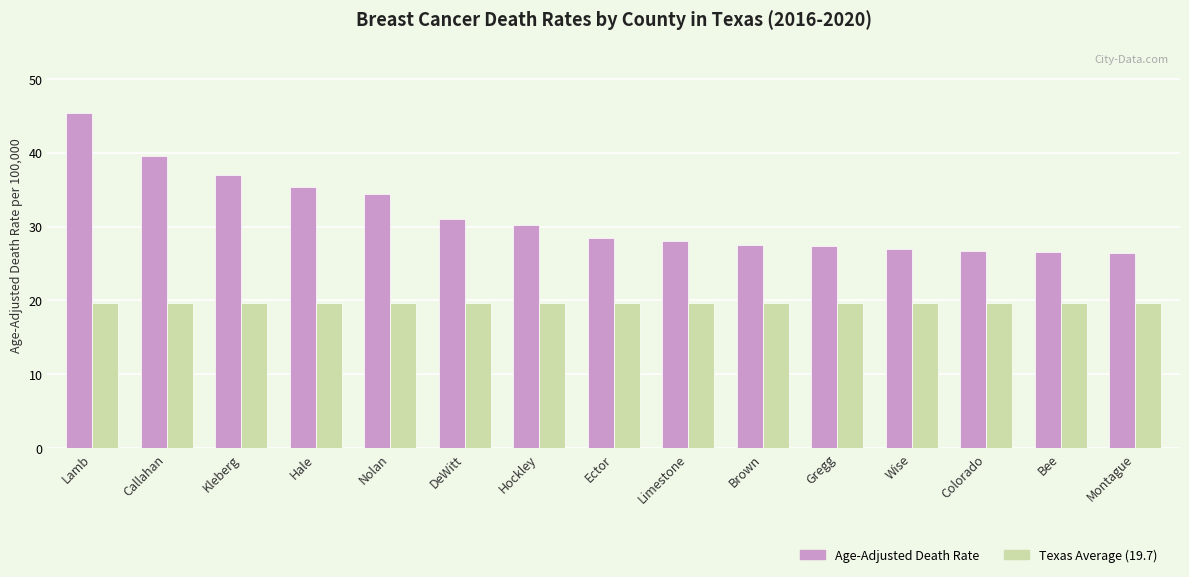

What is the smallest value displayed?

19.7